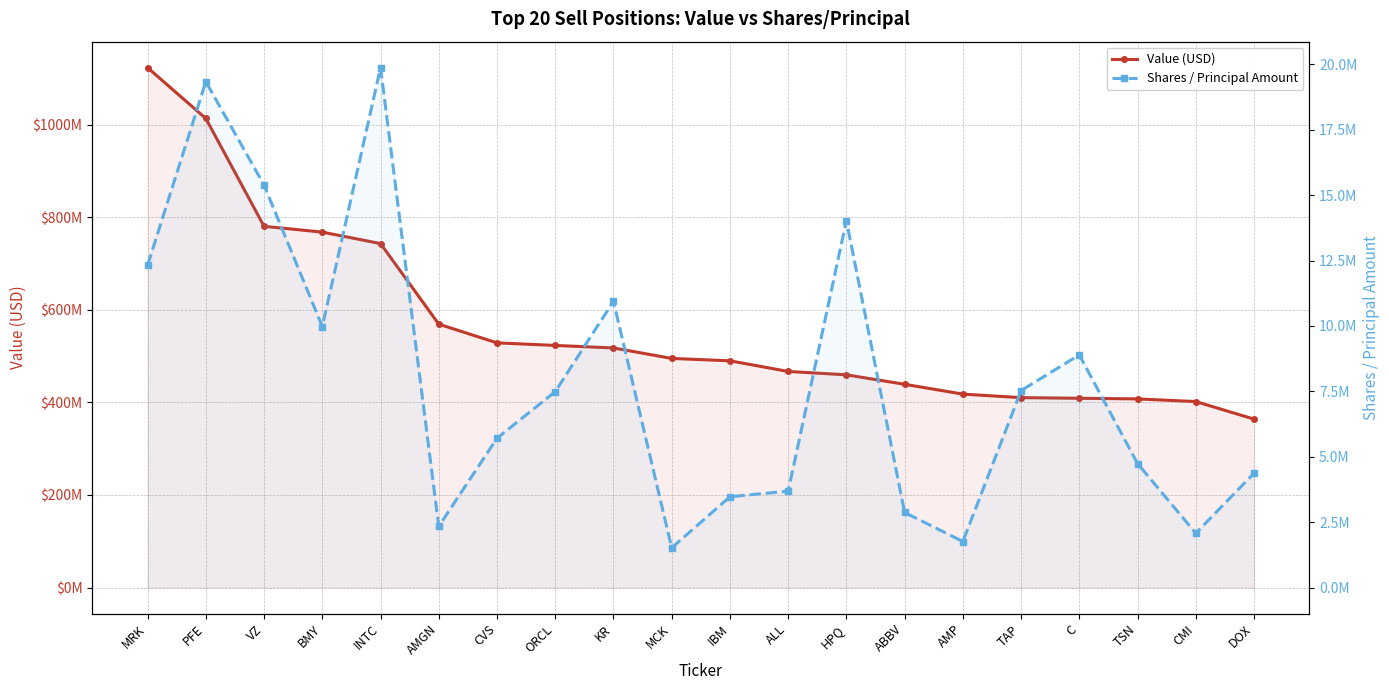

What is the spread (max minus min) of values at C?

400131214